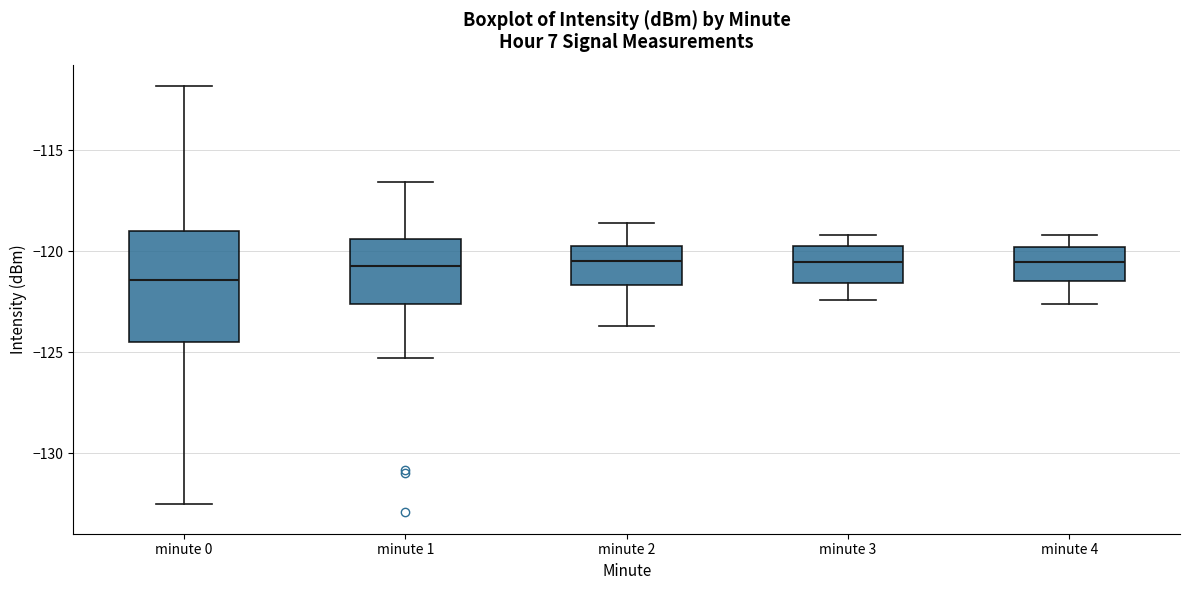

Which box has the lowest median line?

minute 0